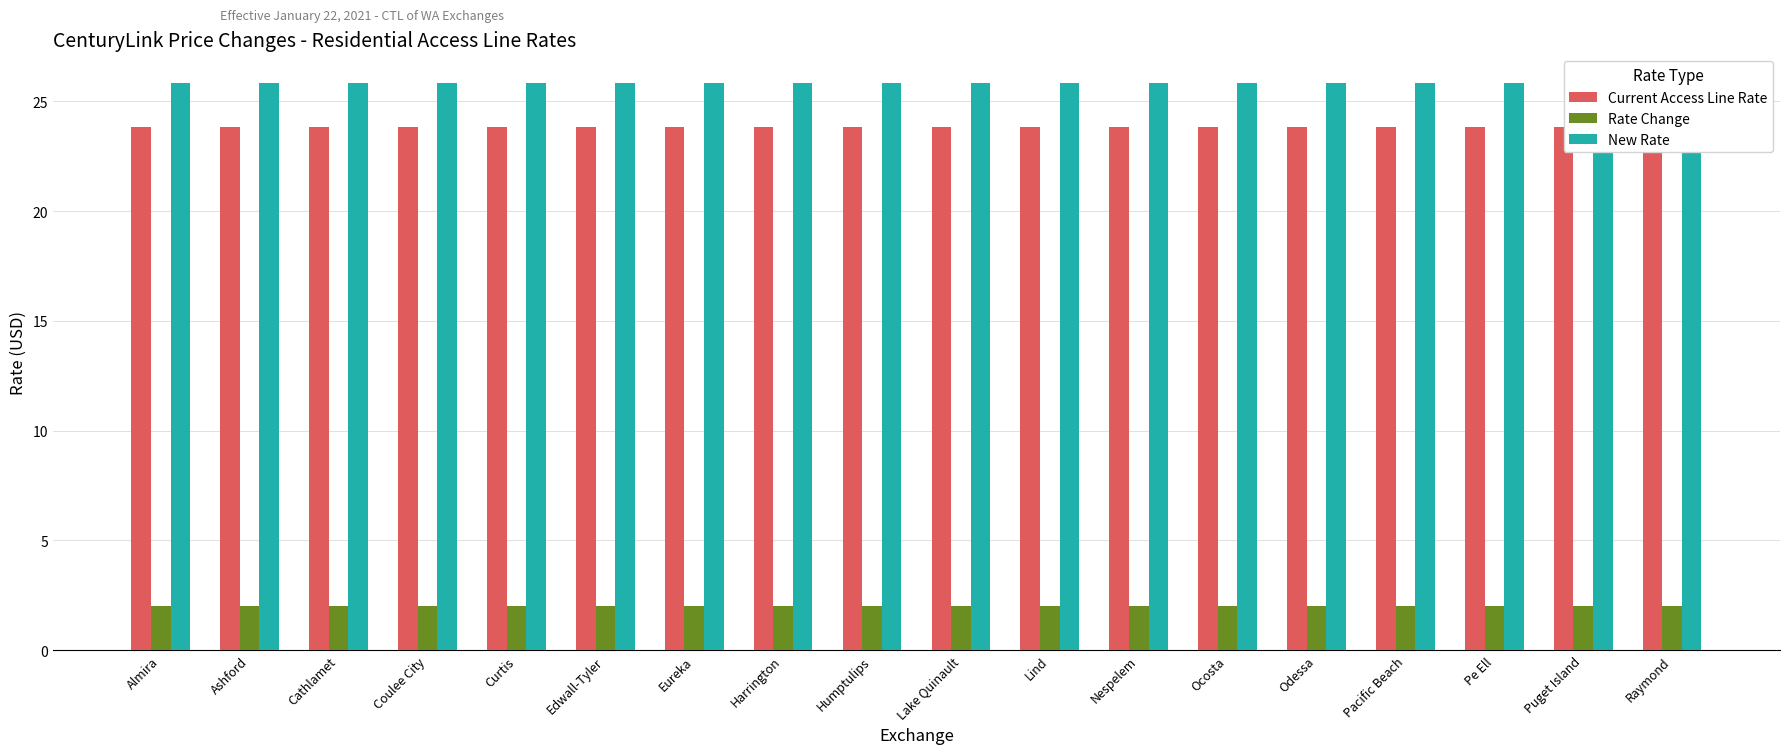

What is the minimum value for Rate Change?

2.0